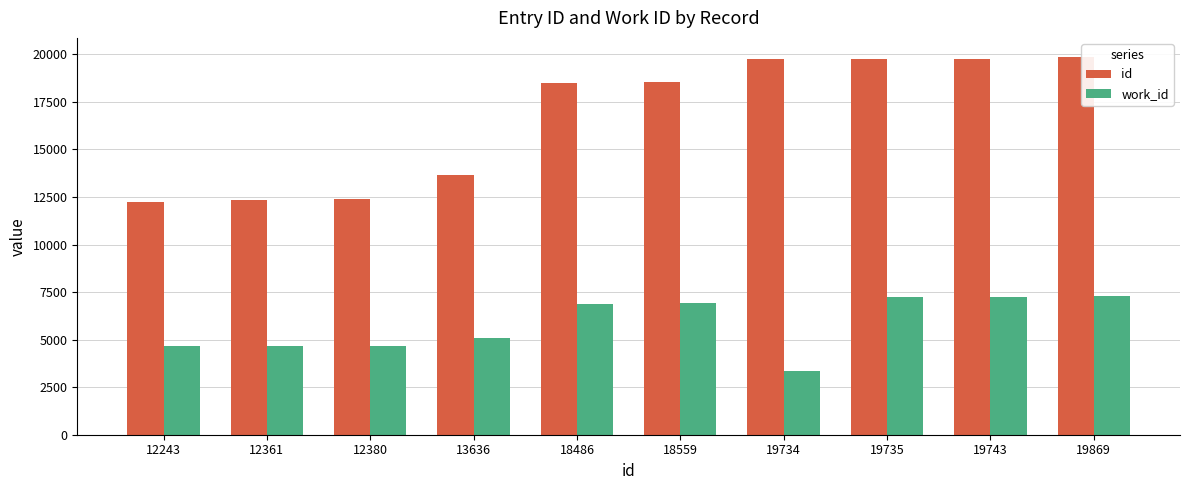

Which series has the largest range (max minus min)?

id